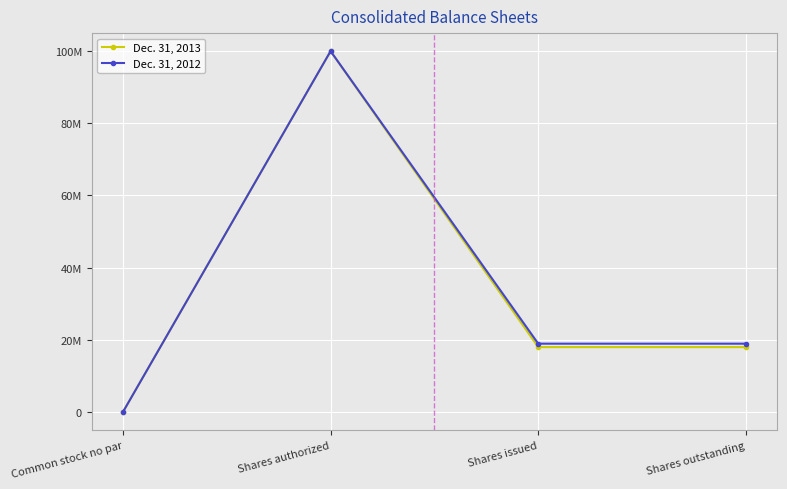

Where does the Dec. 31, 2013 series first go above 17985503?

Shares authorized